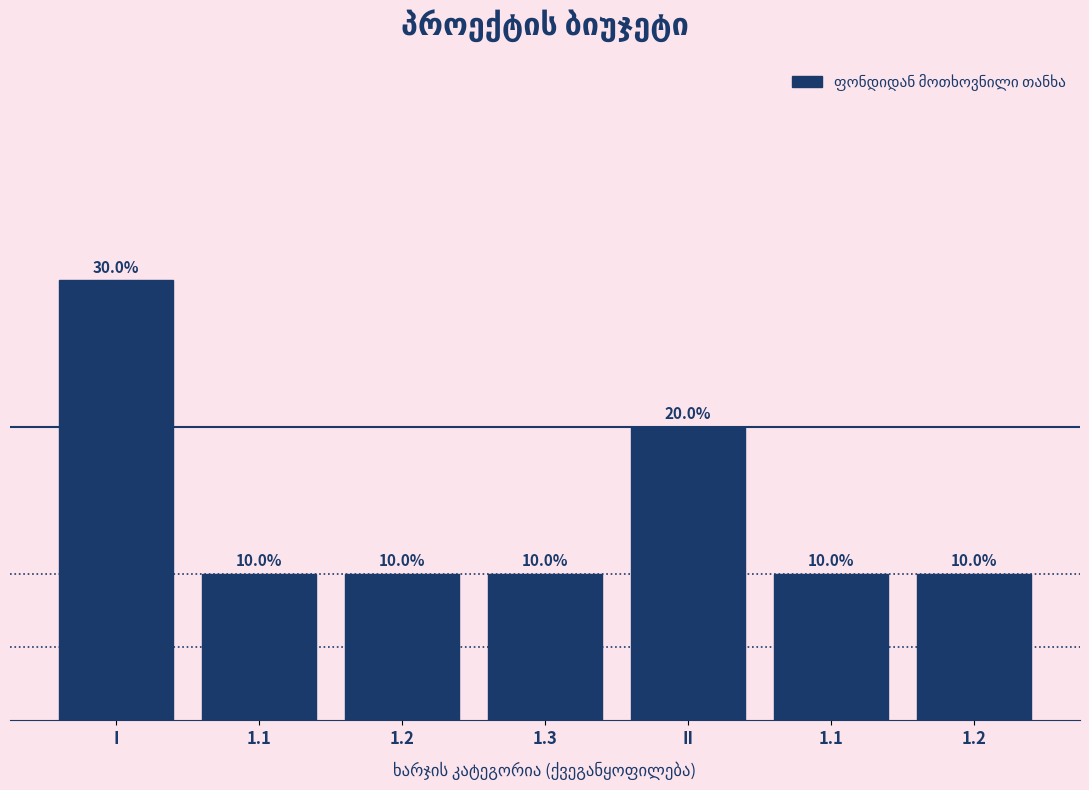

How many bars are there in total?

7